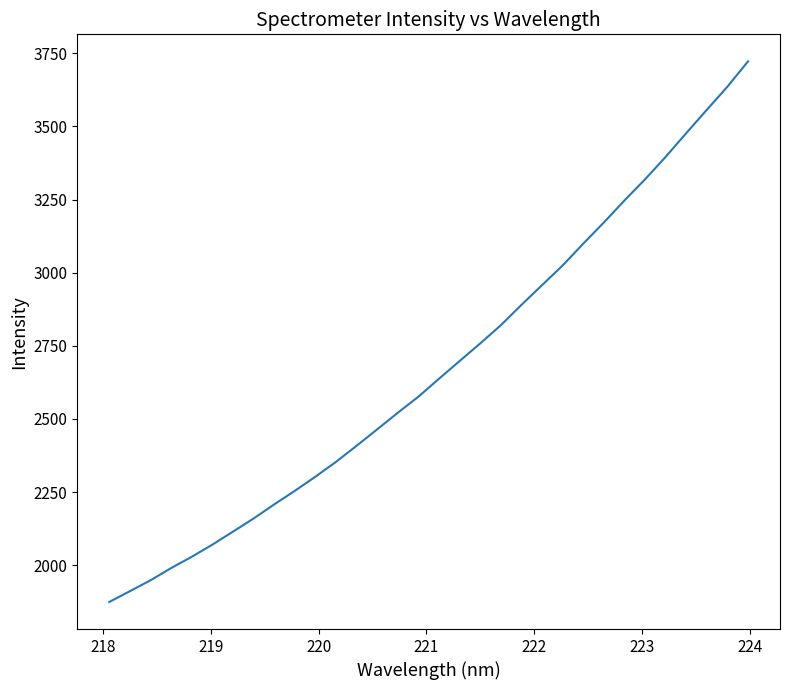

What is the greatest value displayed?

3722.1